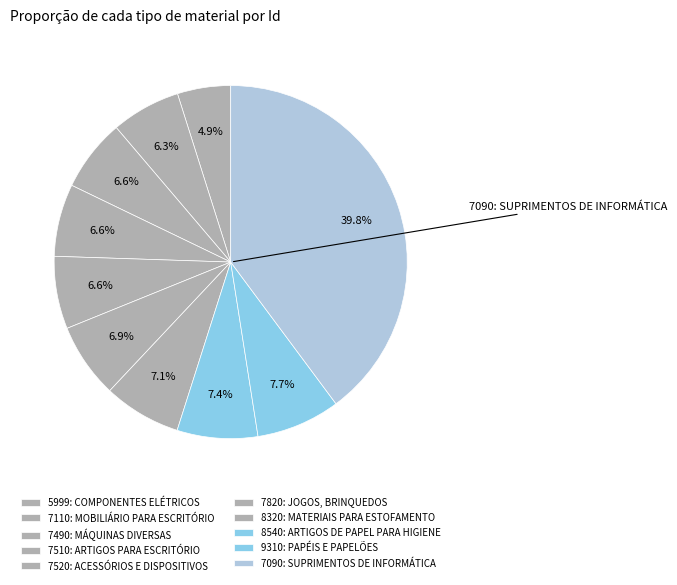

True or false: 7110: MOBILIÁRIO PARA ESCRITÓRIO accounts for 19% of the total.

False